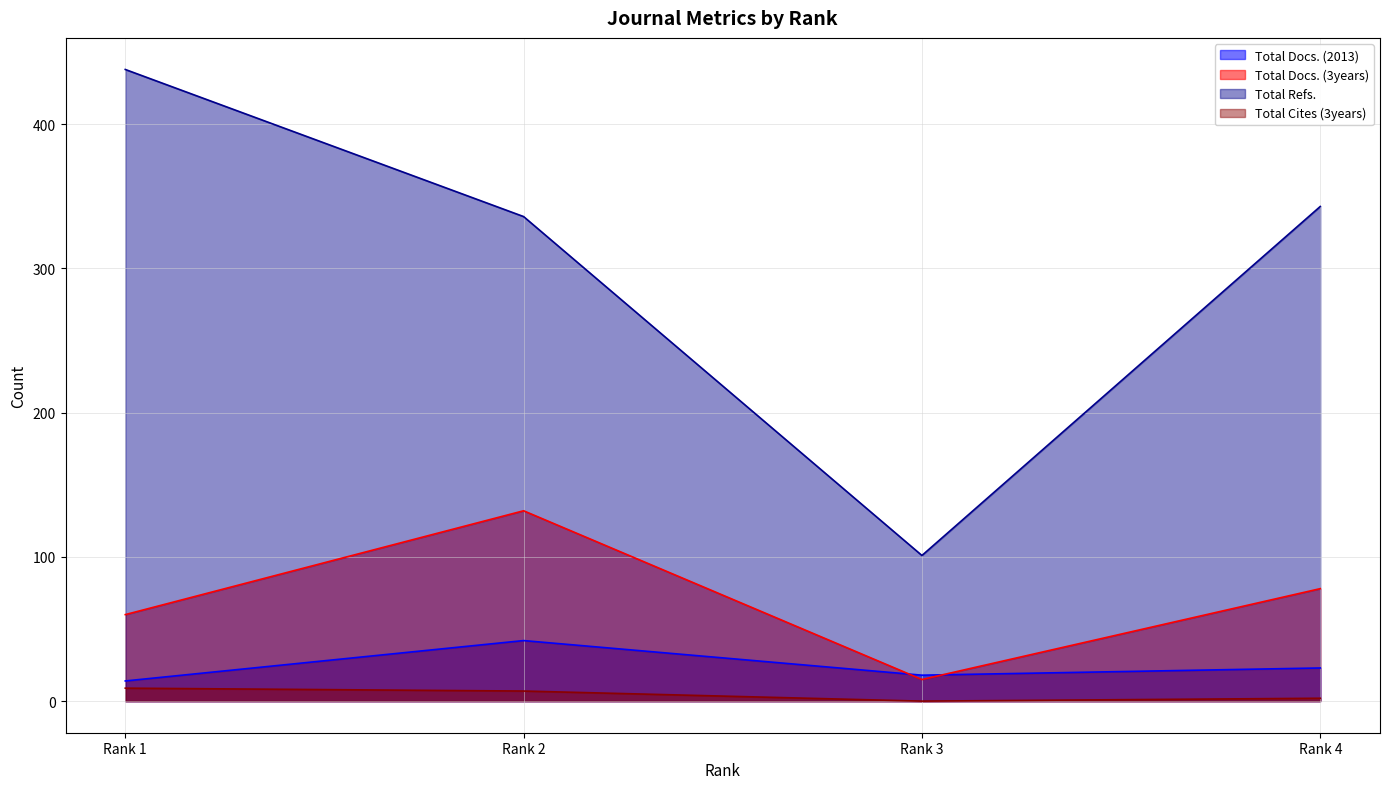

How many lines are shown in the chart?

4